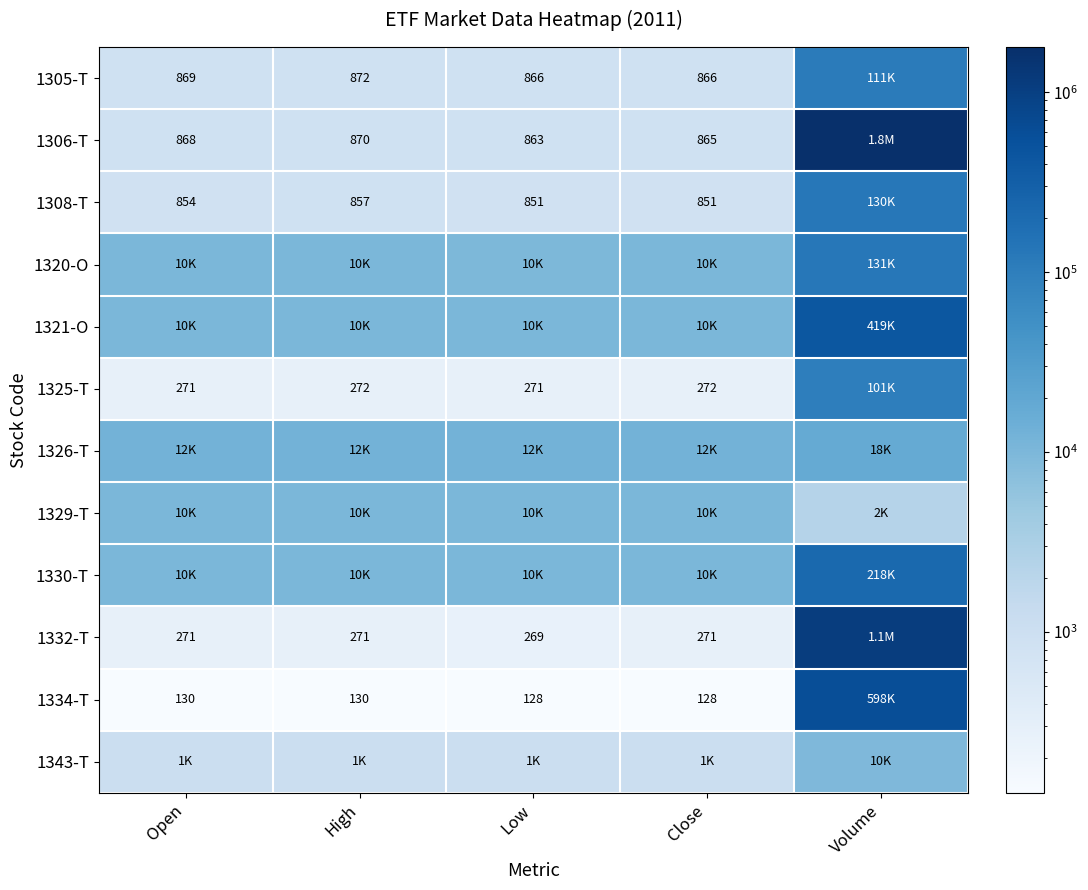

Which series has the largest range (max minus min)?

1306-T